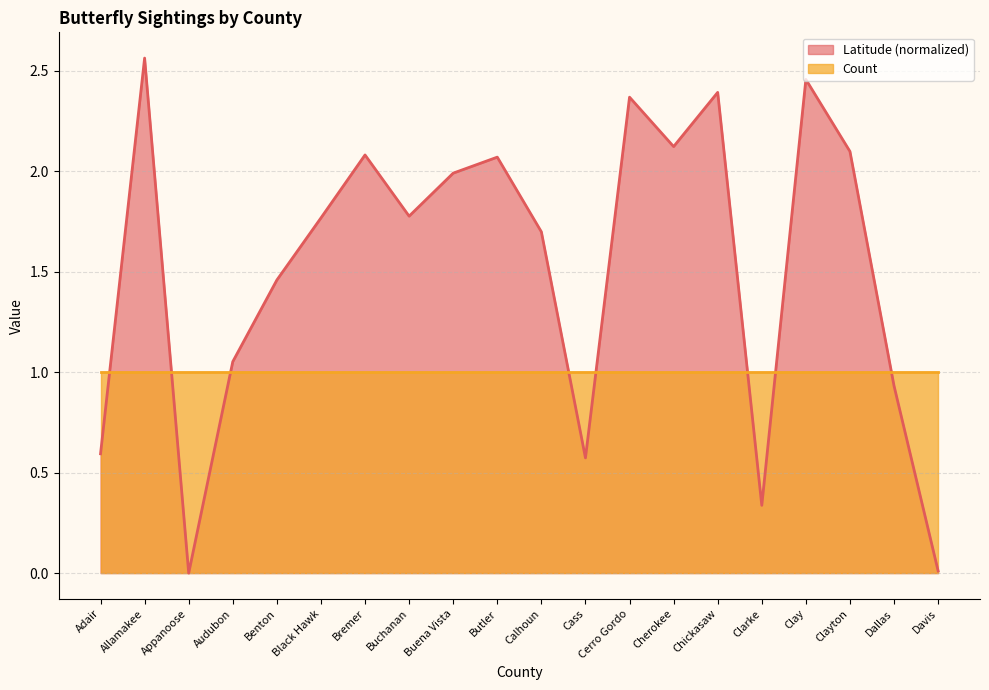

What is the maximum value shown in the chart?

2.6